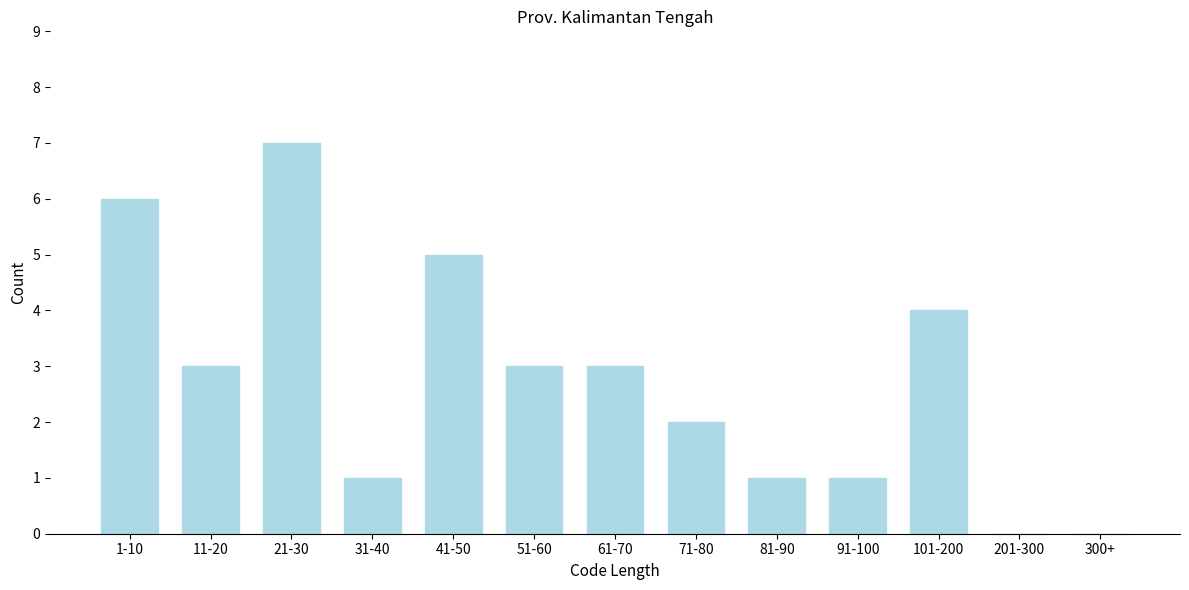

Reading left to right, transcribe all the data shown in this chart.

1-10=6	11-20=3	21-30=7	31-40=1	41-50=5	51-60=3	61-70=3	71-80=2	81-90=1	91-100=1	101-200=4	201-300=0	300+=0